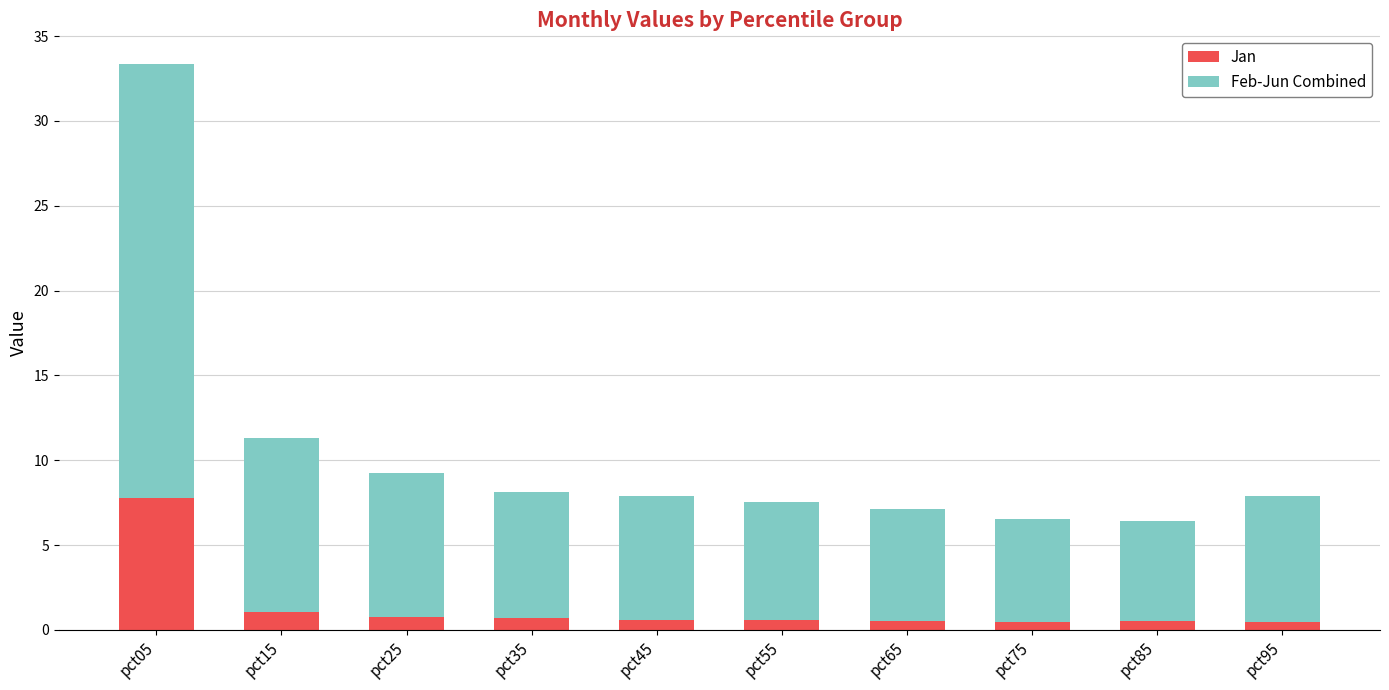

What is the total value across all series at pct15?

11.3